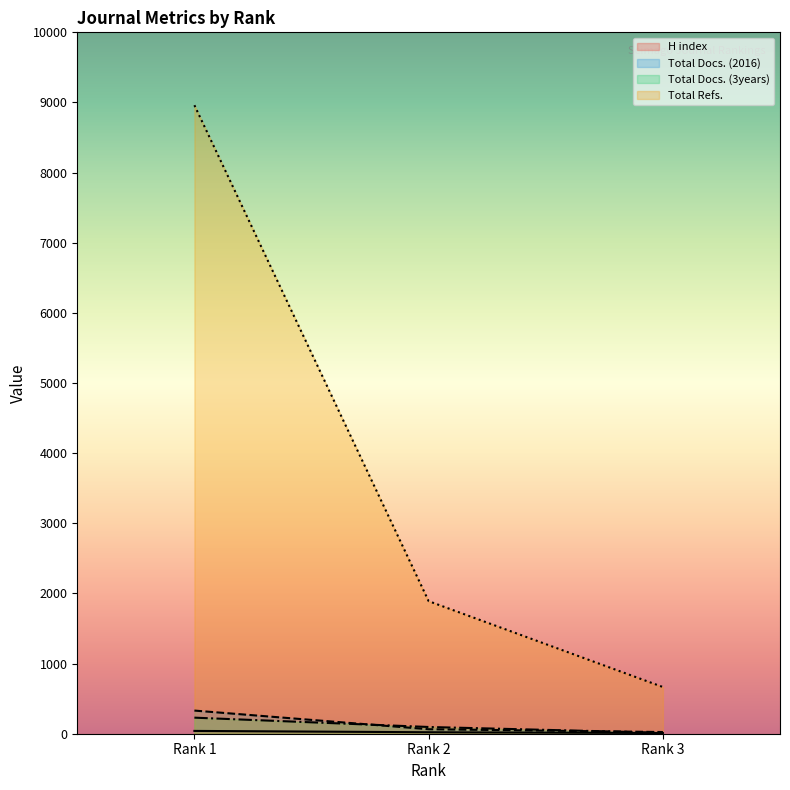

At how many categories does at least one series exceed 7307?

1